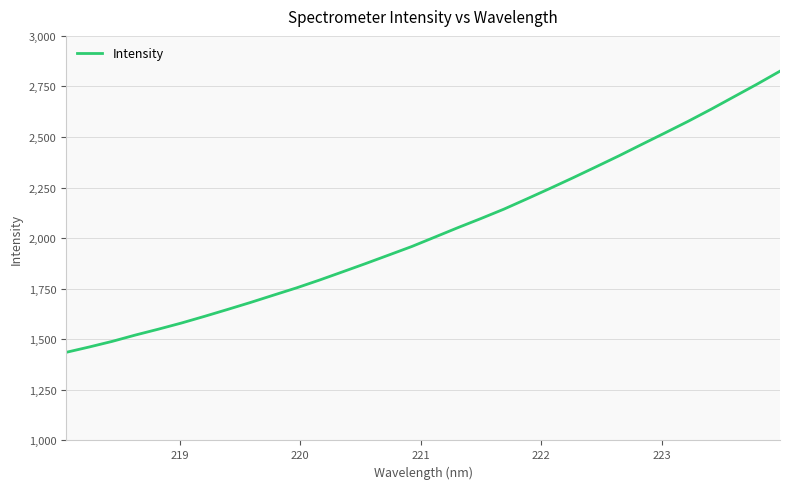

Does the chart display data point markers on the line(s)?

No